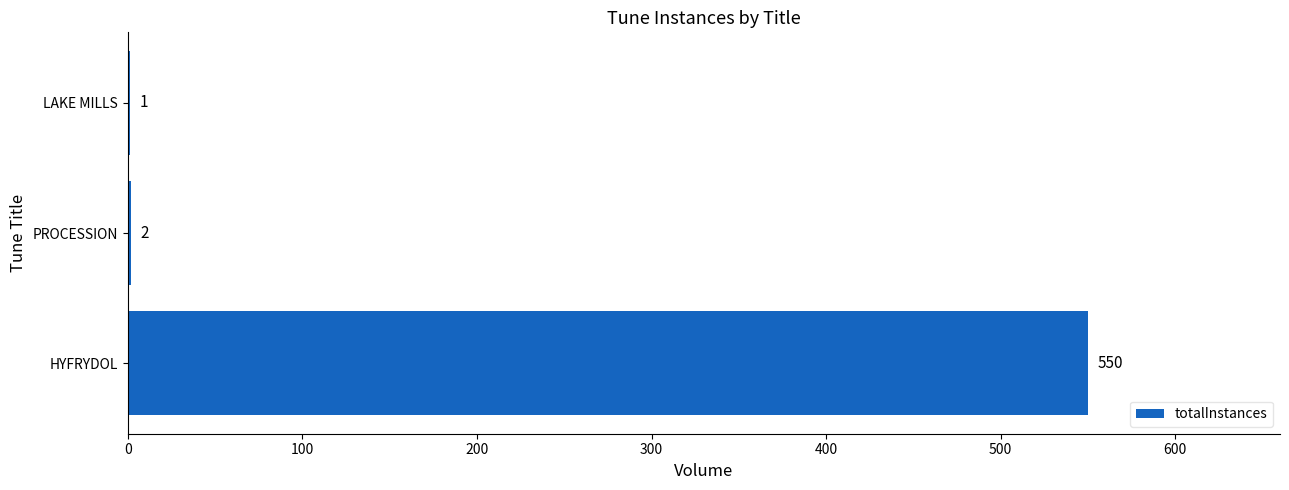

Which label corresponds to the largest value in the chart?

HYFRYDOL